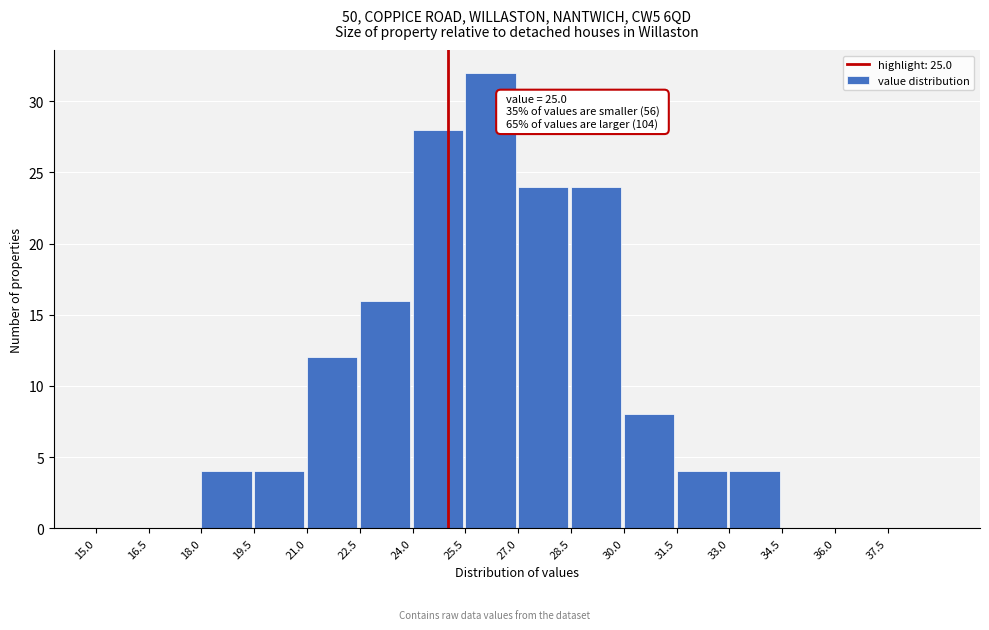

Over which range of the x-axis is the bar tallest?

25.5 to 27.0